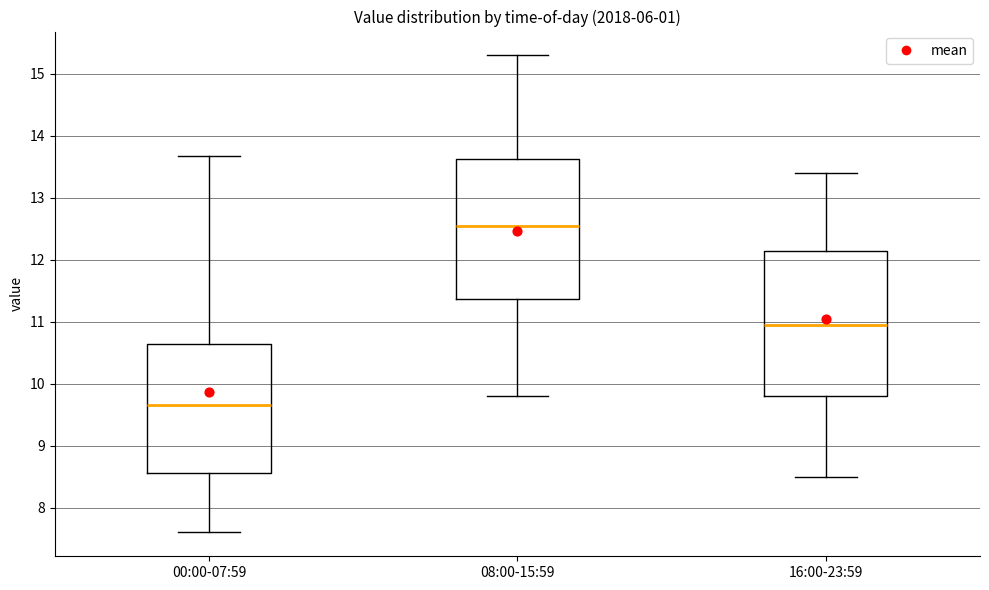

Where does the upper whisker of the box for 00:00-07:59 end on the y-axis? The values are not printed on the chart, so give them approximately, as read against the axis.

13.7